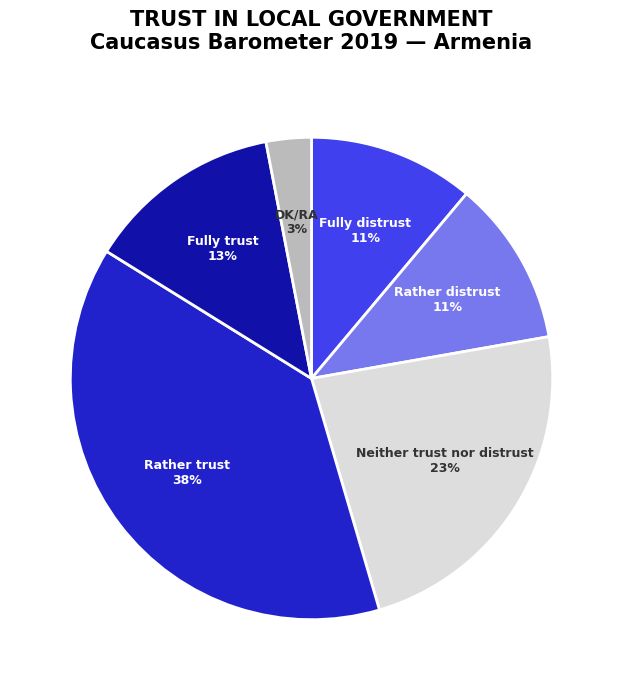

Does any single category account for the majority?

No